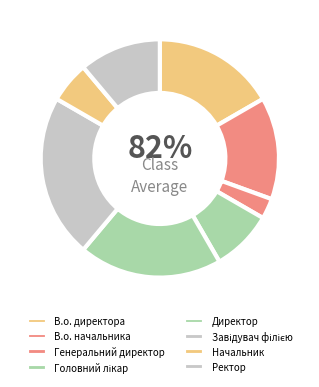

To the nearest percent, what is the difference between the Генеральний директор and Директор slice percentages?

17%